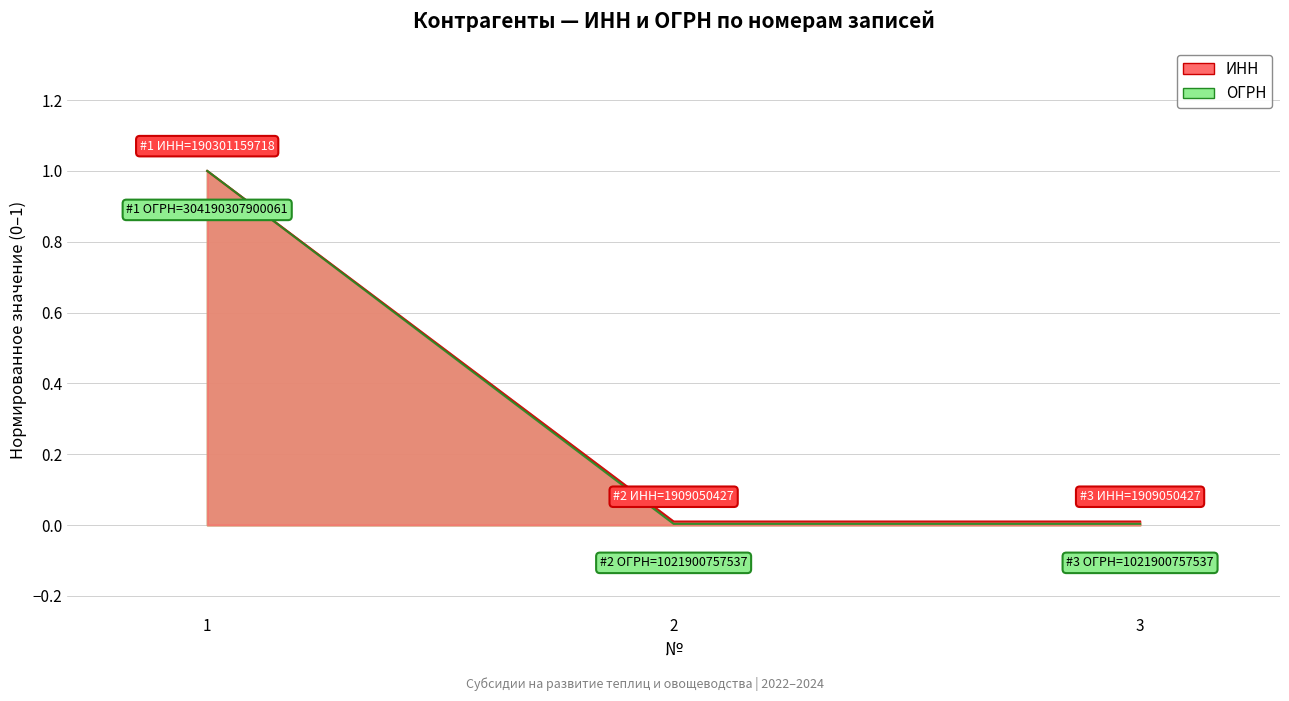

How many lines are shown in the chart?

2